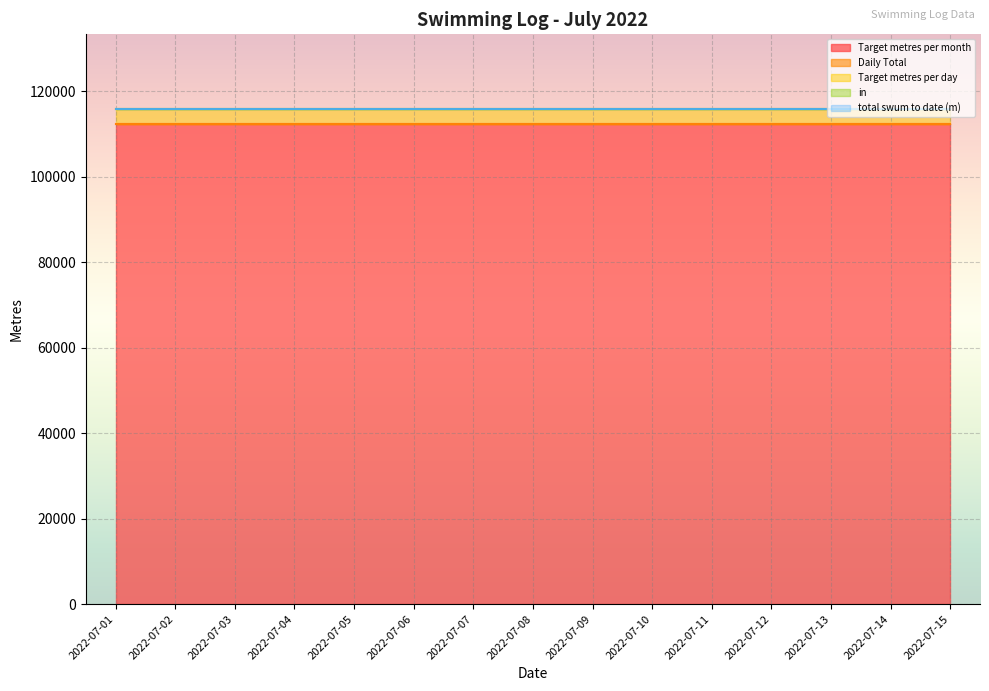

True or false: in has a value of 0.0 at 2022-07-07.

True